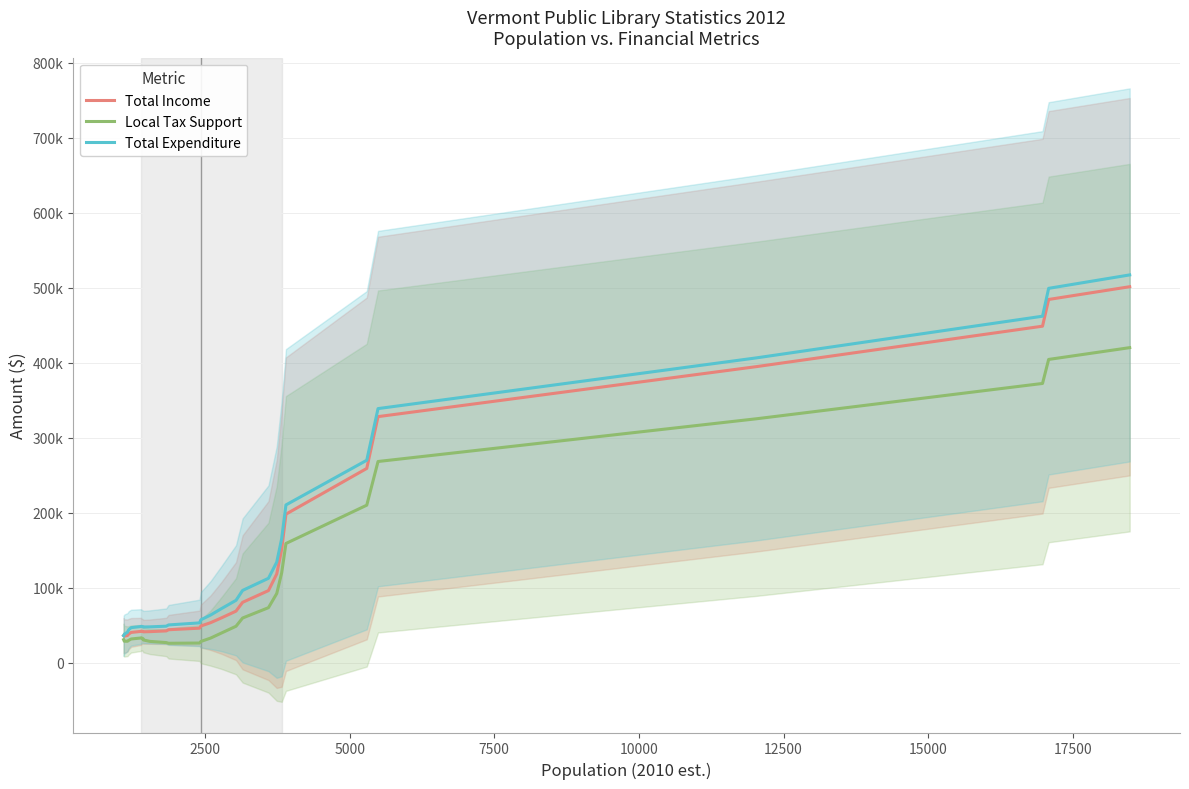

Is the value of Total Expenditure at 15000 greater than the value of Total Income at 12?

Yes